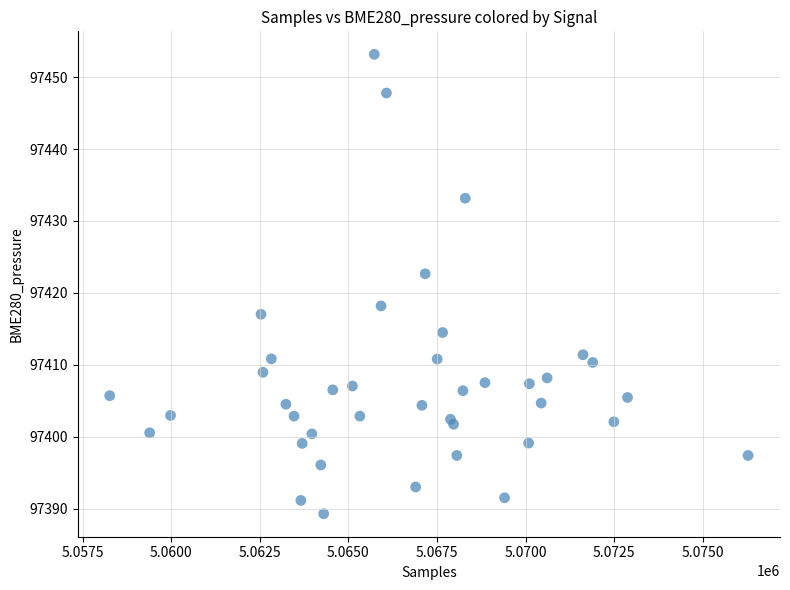

What Y value in the scatter plot is closest to 97421?

97422.7